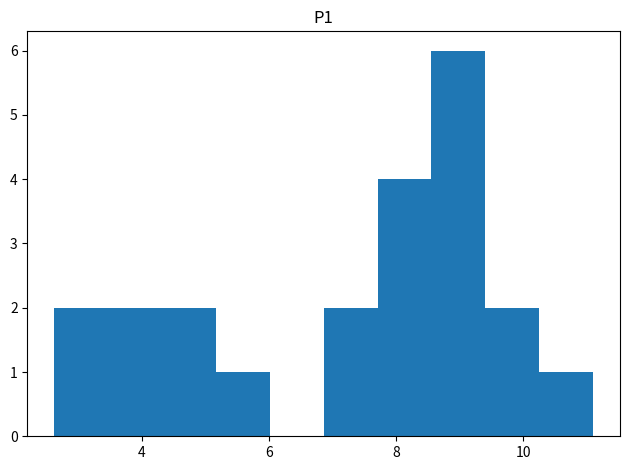

Reading left to right, list every bar in this chart as the range it spans on the x-axis followed by its height. Neither the bar edges nor the heights are printed on the chart, so give them approximately, as read against the axes.

2.6 to 3.4: 2
3.4 to 4.4: 2
4.4 to 5.2: 2
5.2 to 6.0: 1
6.0 to 6.8: 0
6.8 to 7.8: 2
7.8 to 8.6: 4
8.6 to 9.4: 6
9.4 to 10.2: 2
10.2 to 11.2: 1